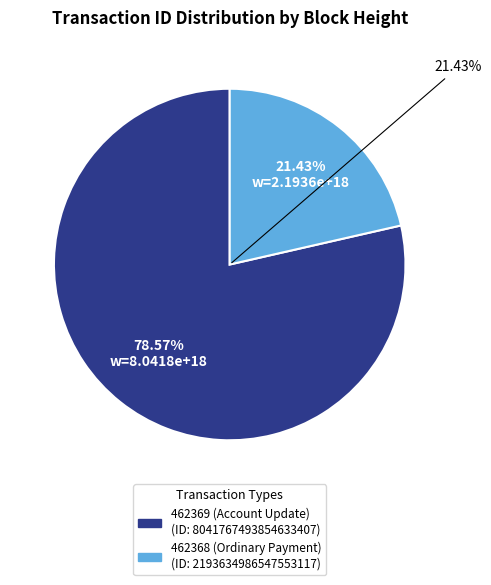

The 462369 (Account Update) slice represents 67% of the pie. True or false?

False